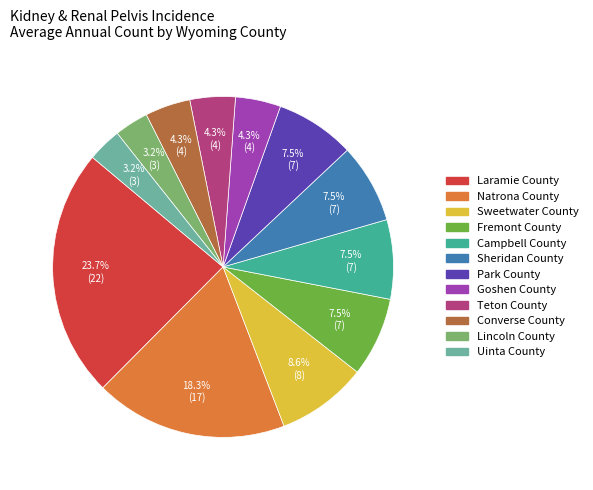

Is there a majority slice in this chart?

No